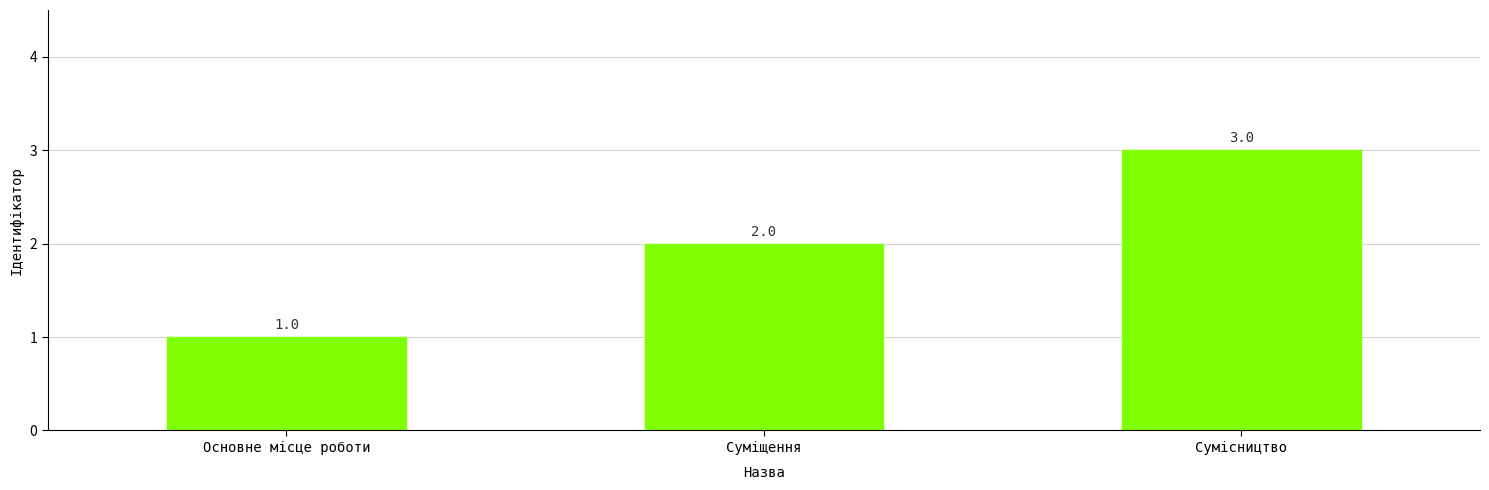

The value at Суміщення is 2. True or false?

True